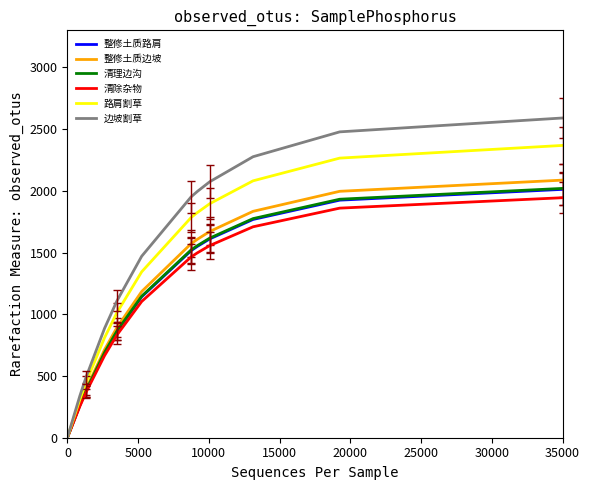

Is this an area chart (filled region under the line)?

No